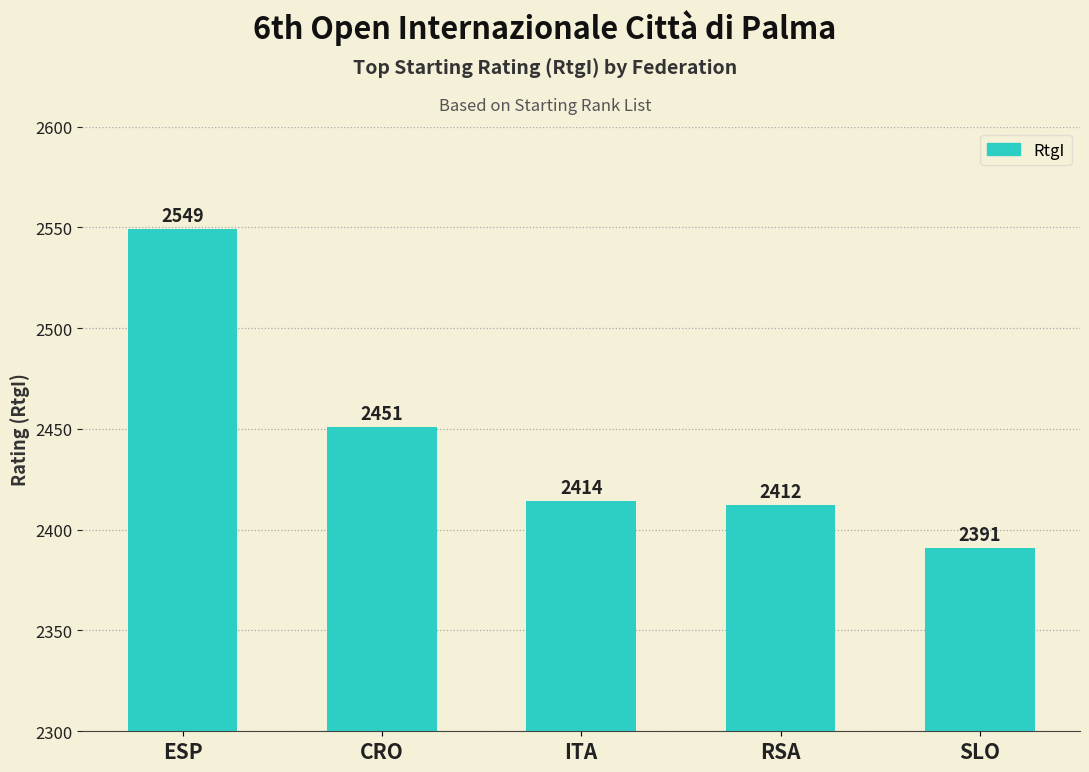

What is the value of the 1st bar from the left?

2549